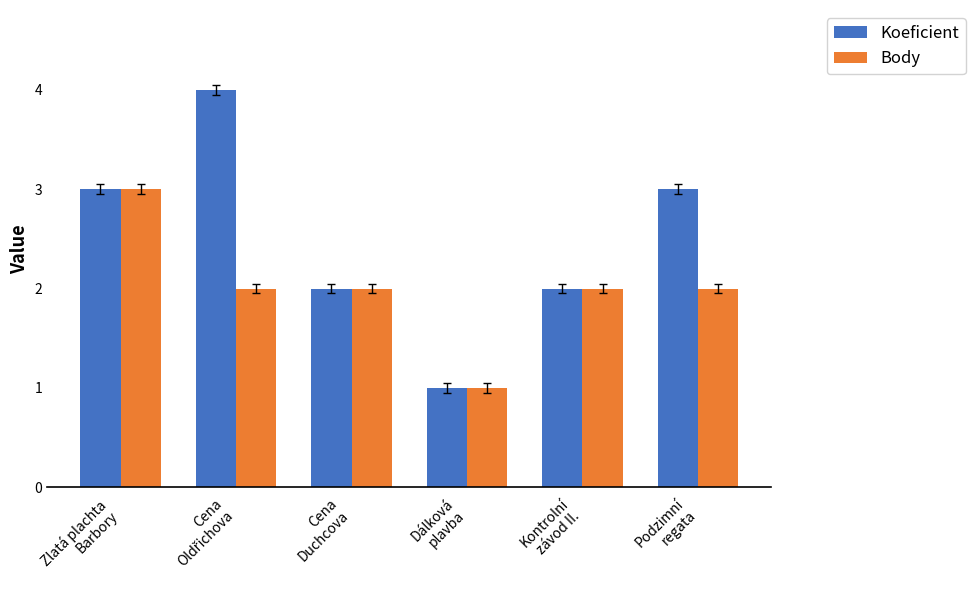

How many Body values are between 2 and 3?

5